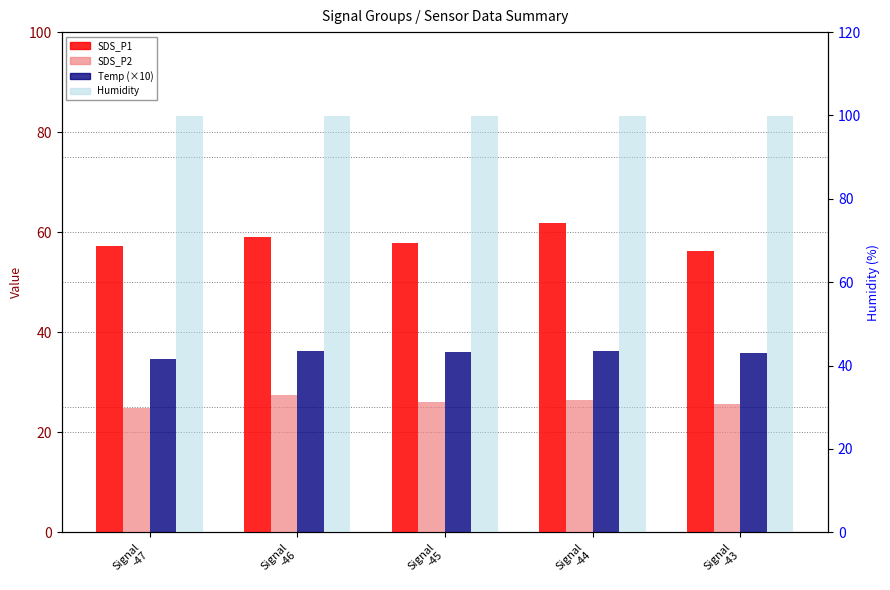

How many categories are shown in the chart?

5